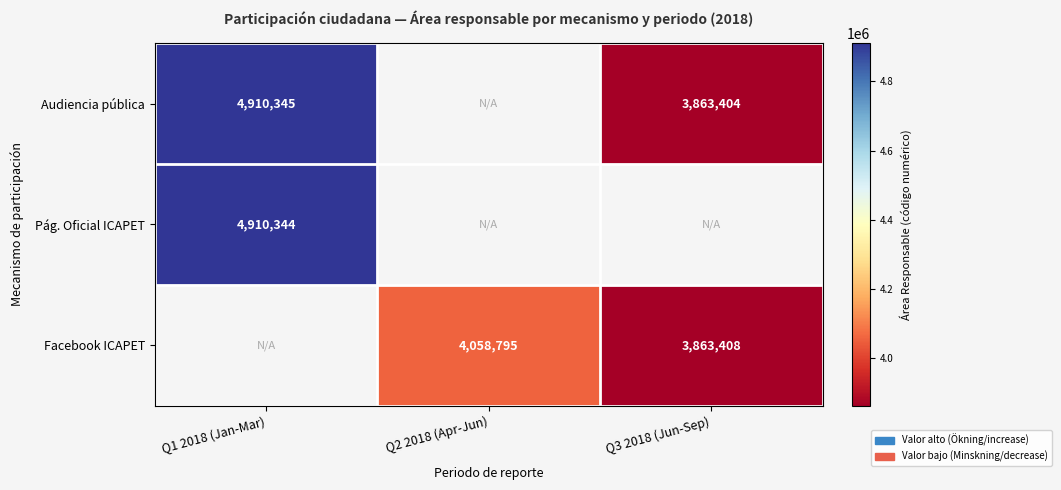

The value of Facebook ICAPET at Q3 2018 (Jun-Sep) is 1263894.2. True or false?

False